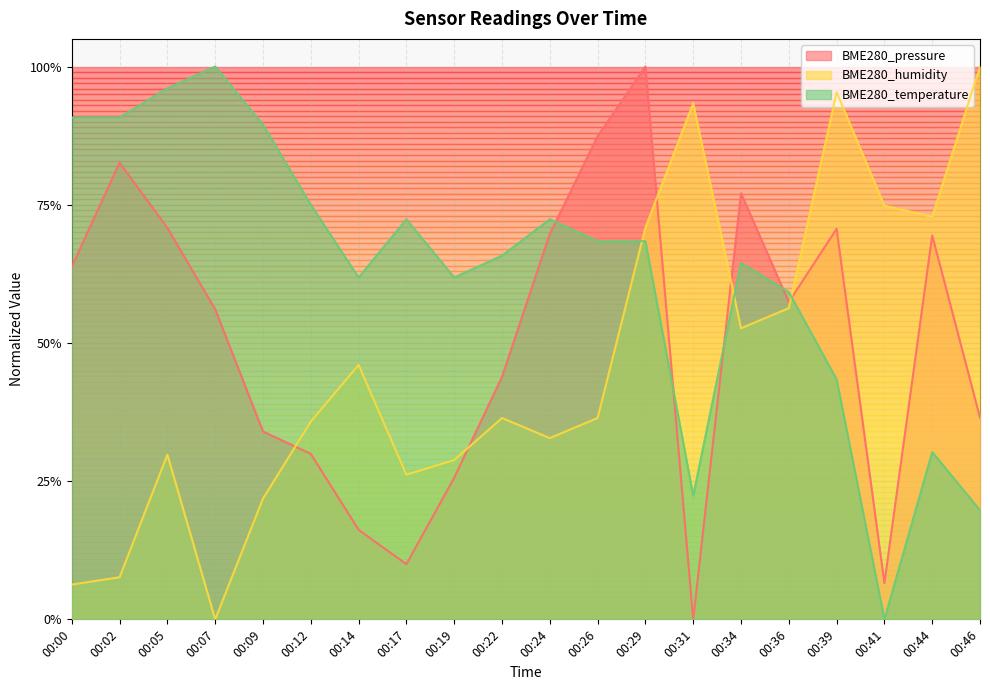

Which has a higher value, 00:05 or 00:36?

00:05